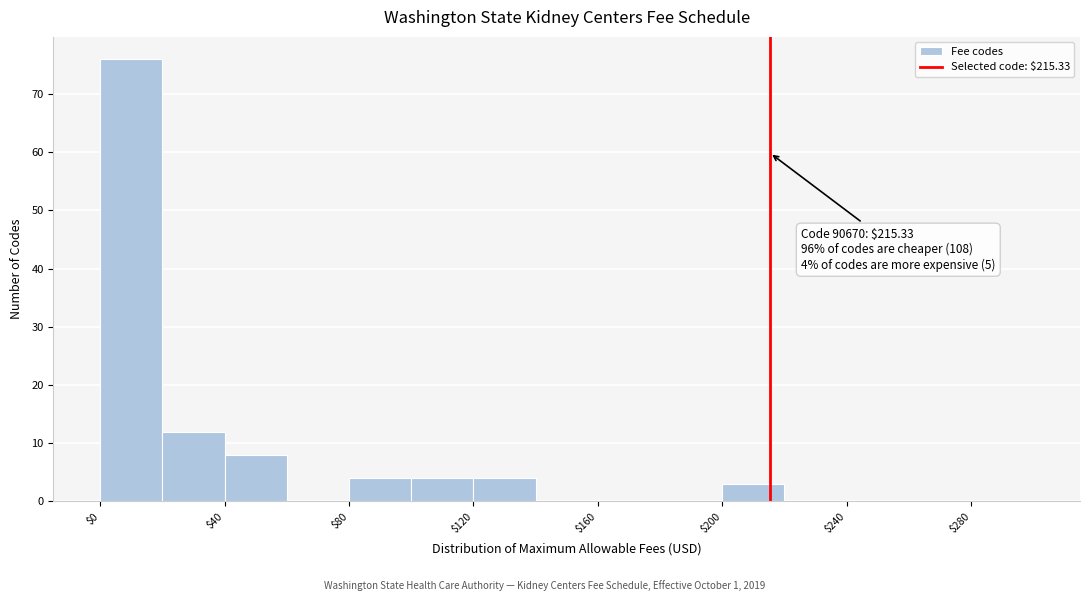

Which range on the x-axis has the tallest bar?

0 to 20